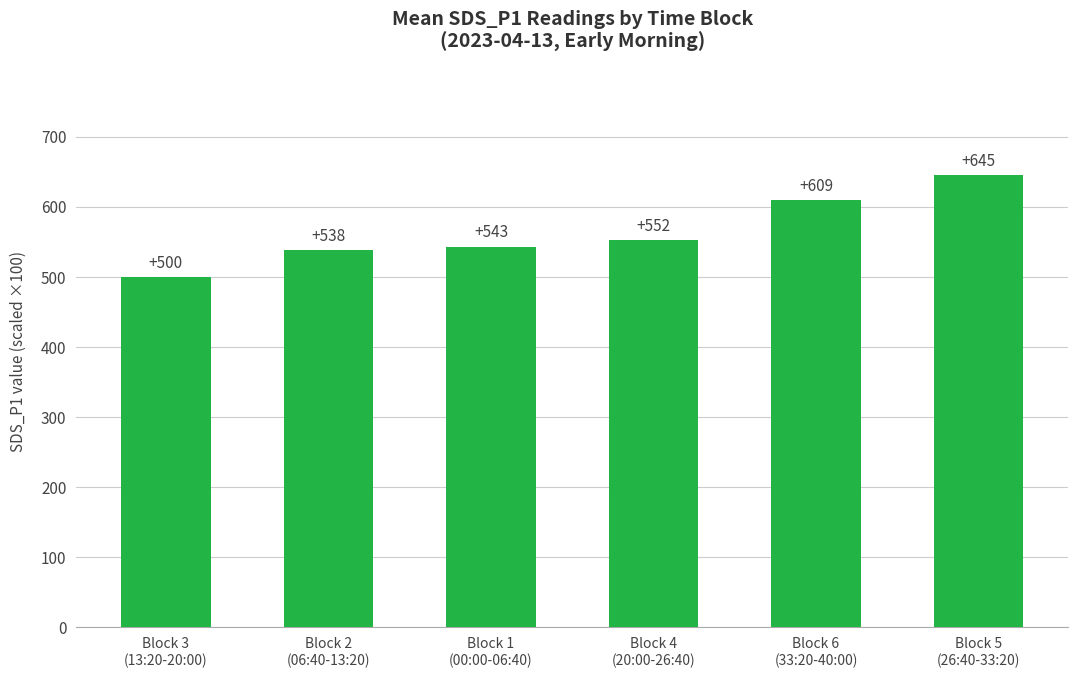

How many bars are there in total?

6